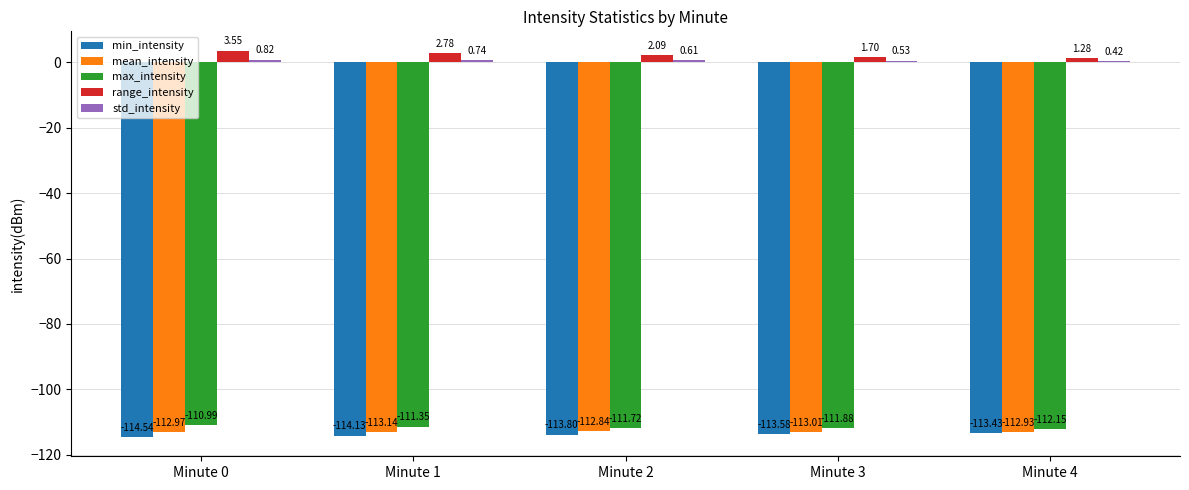

What is the sum of all min_intensity values?

-569.5